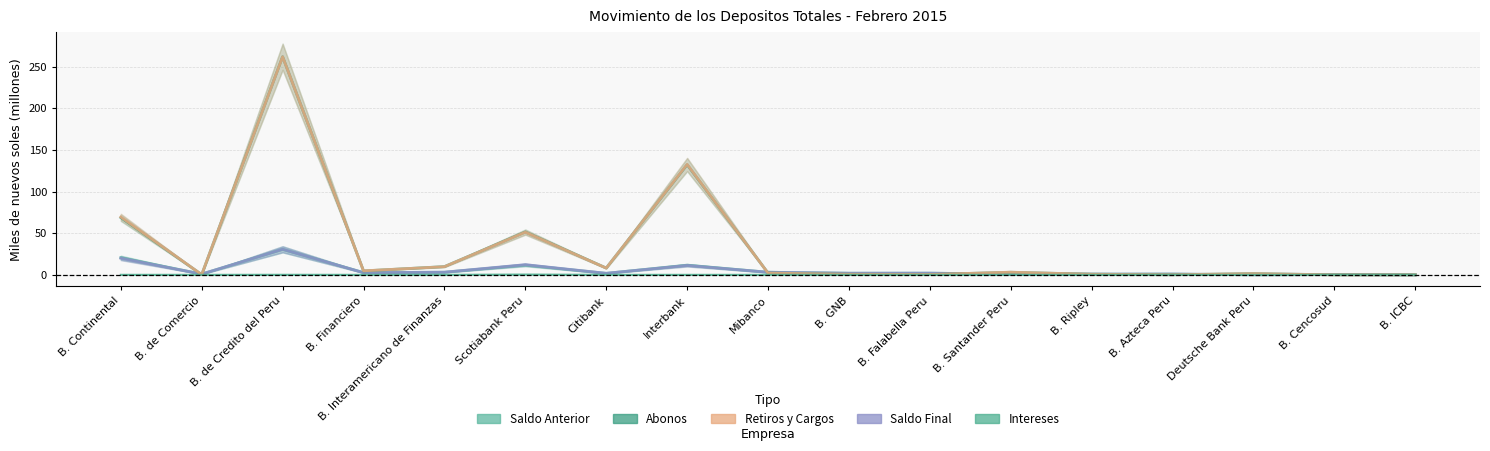

What is the sum of all Intereses values?

0.5